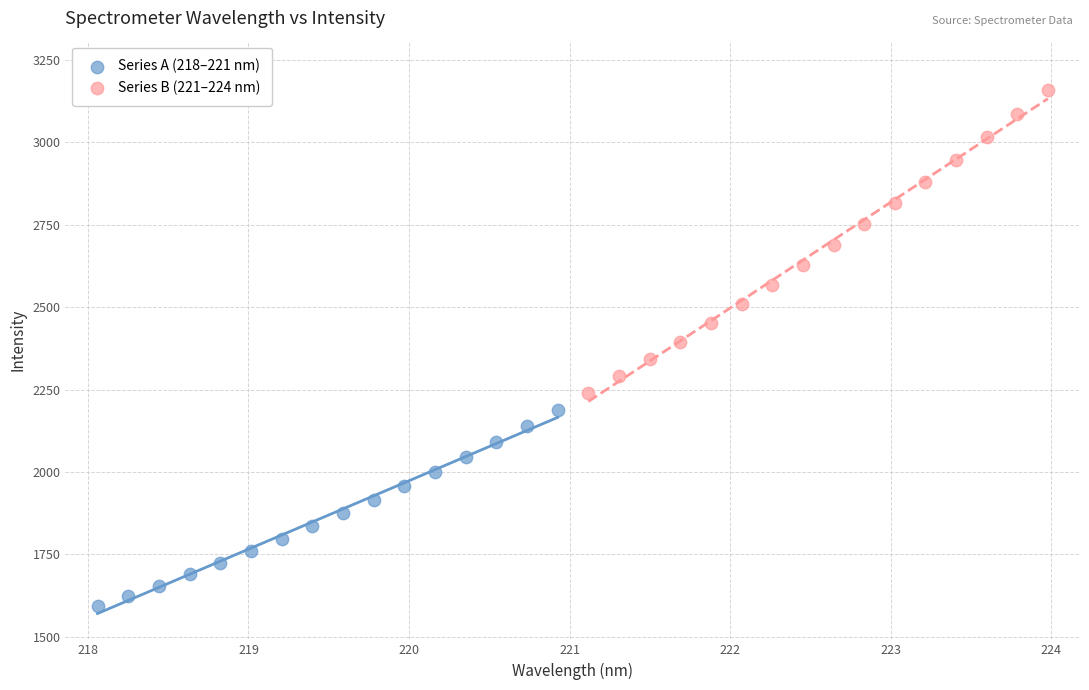

Which series has the widest spread of Y values?

Series B (221–224 nm)